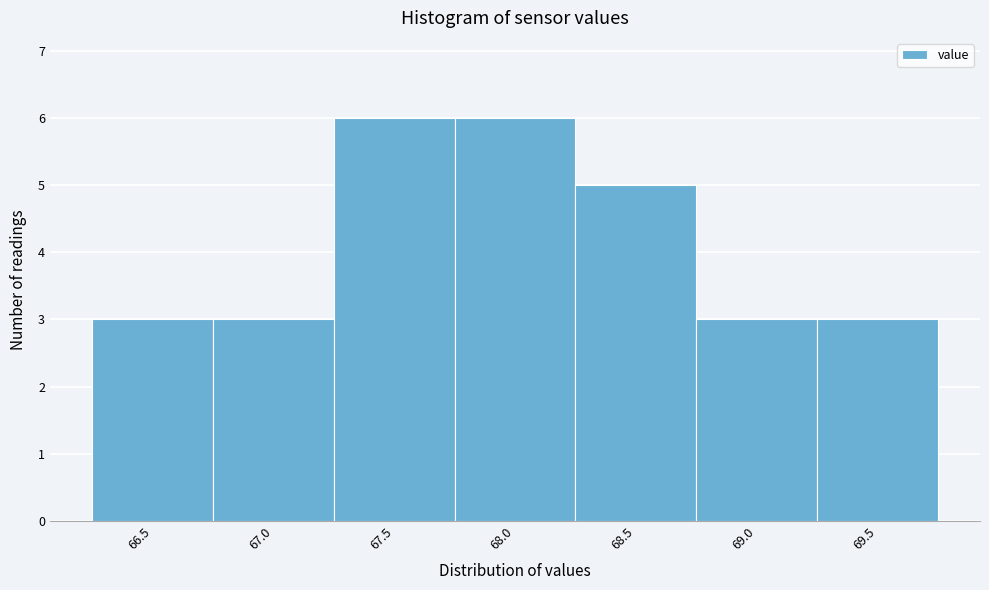

Reading left to right, transcribe all the data shown in this chart.

3	3	6	6	5	3	3